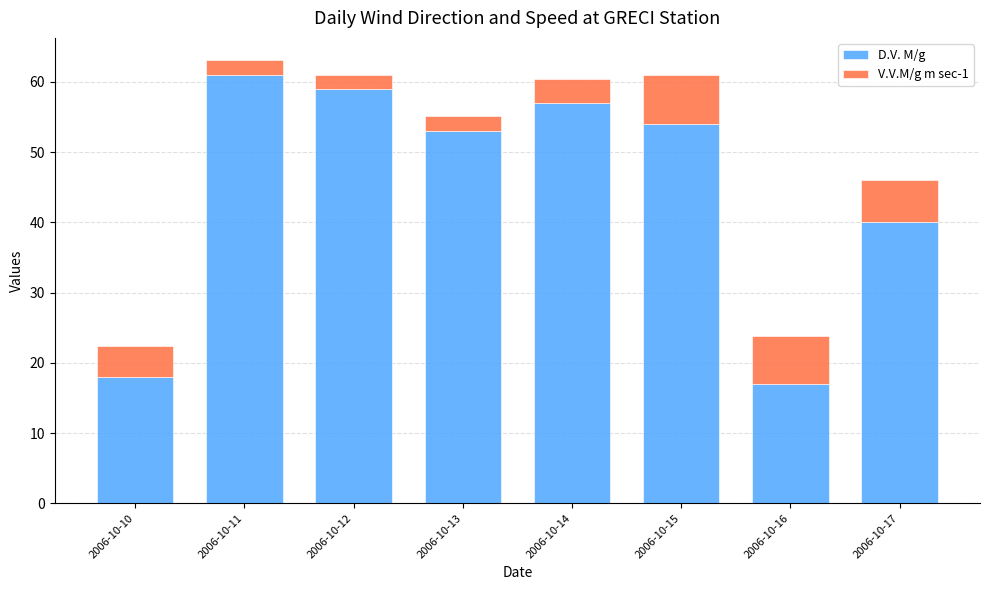

Reading left to right, what are the values for D.V. M/g?

2006-10-10=18.0	2006-10-11=61.0	2006-10-12=59.0	2006-10-13=53.0	2006-10-14=57.0	2006-10-15=54.0	2006-10-16=17.0	2006-10-17=40.0